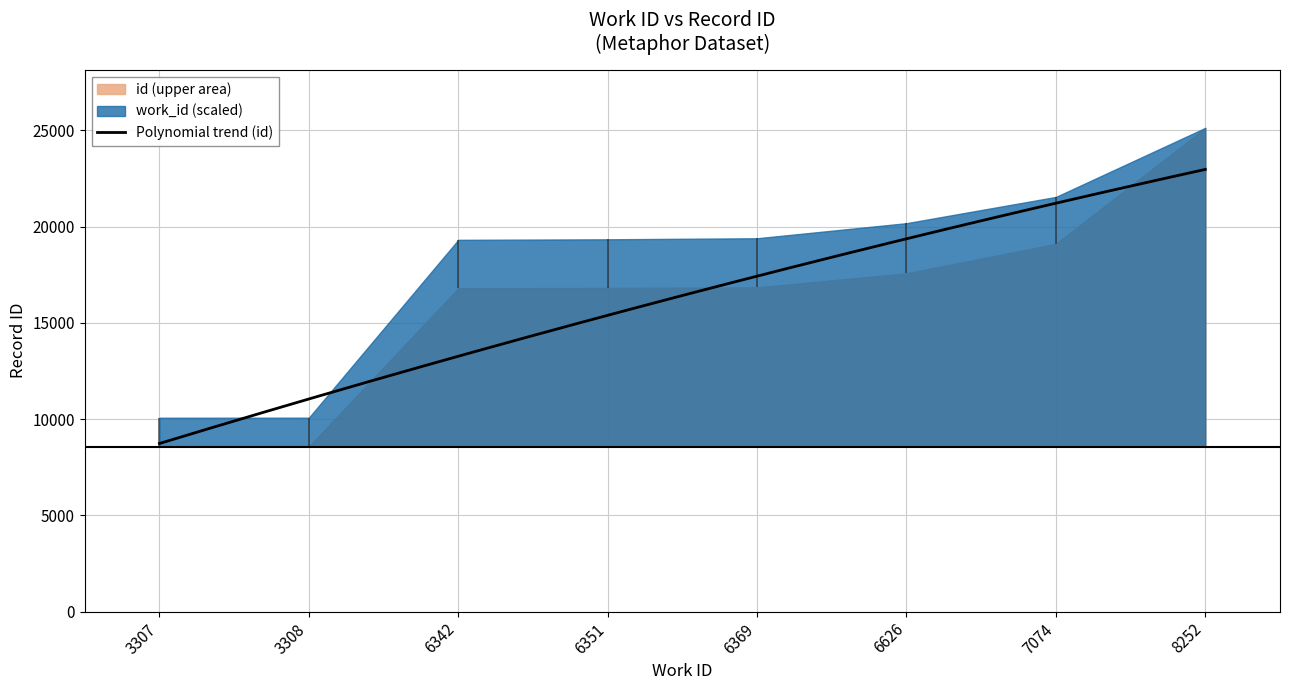

True or false: work_id has more than 0 points higher than both neighbors.

False